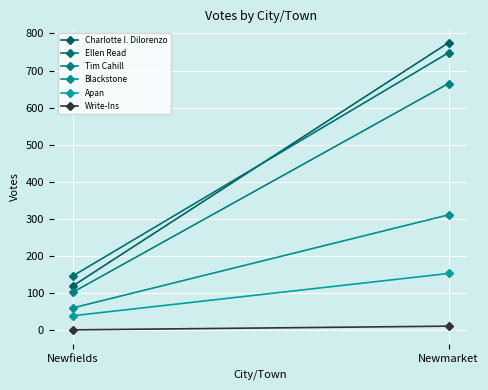

Which series has the widest spread of values?

Charlotte I. Dilorenzo